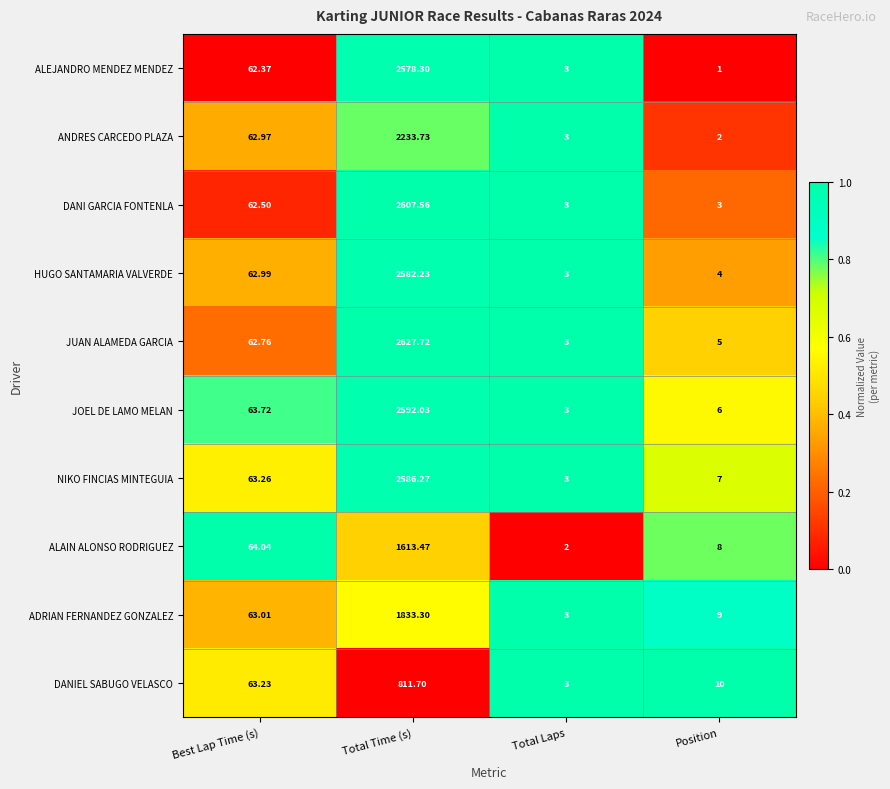

At which category is the sum across all series the highest?

Total Time (s)